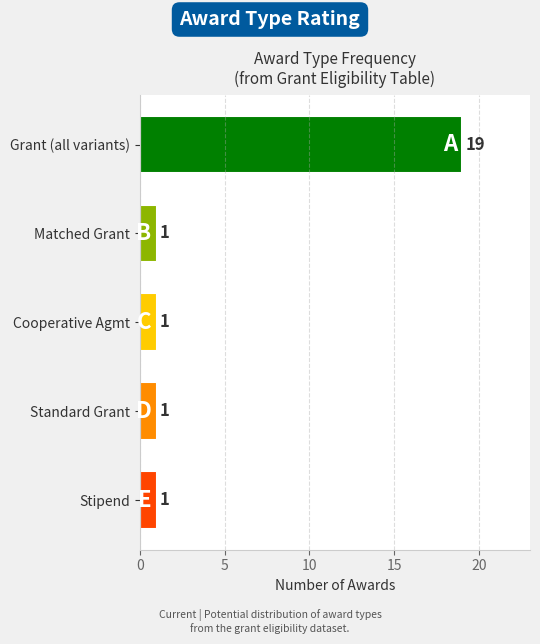

What is the label of the 3rd bar from the bottom?

Cooperative Agmt